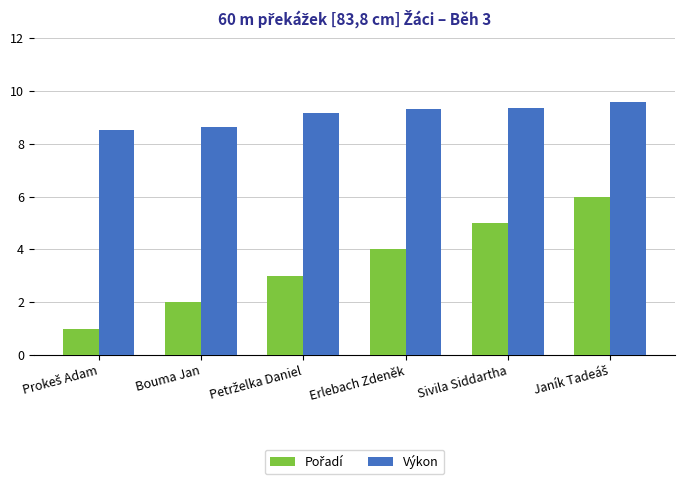

What position from the right is Bouma Jan?

5